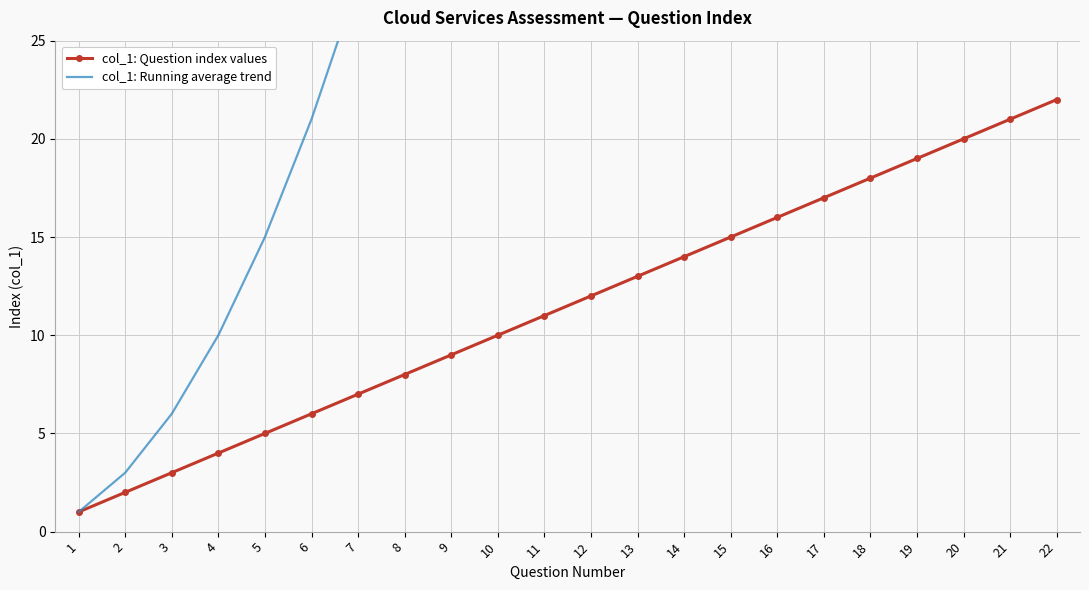

At which label does col_1: Question index values first exceed 12?

13